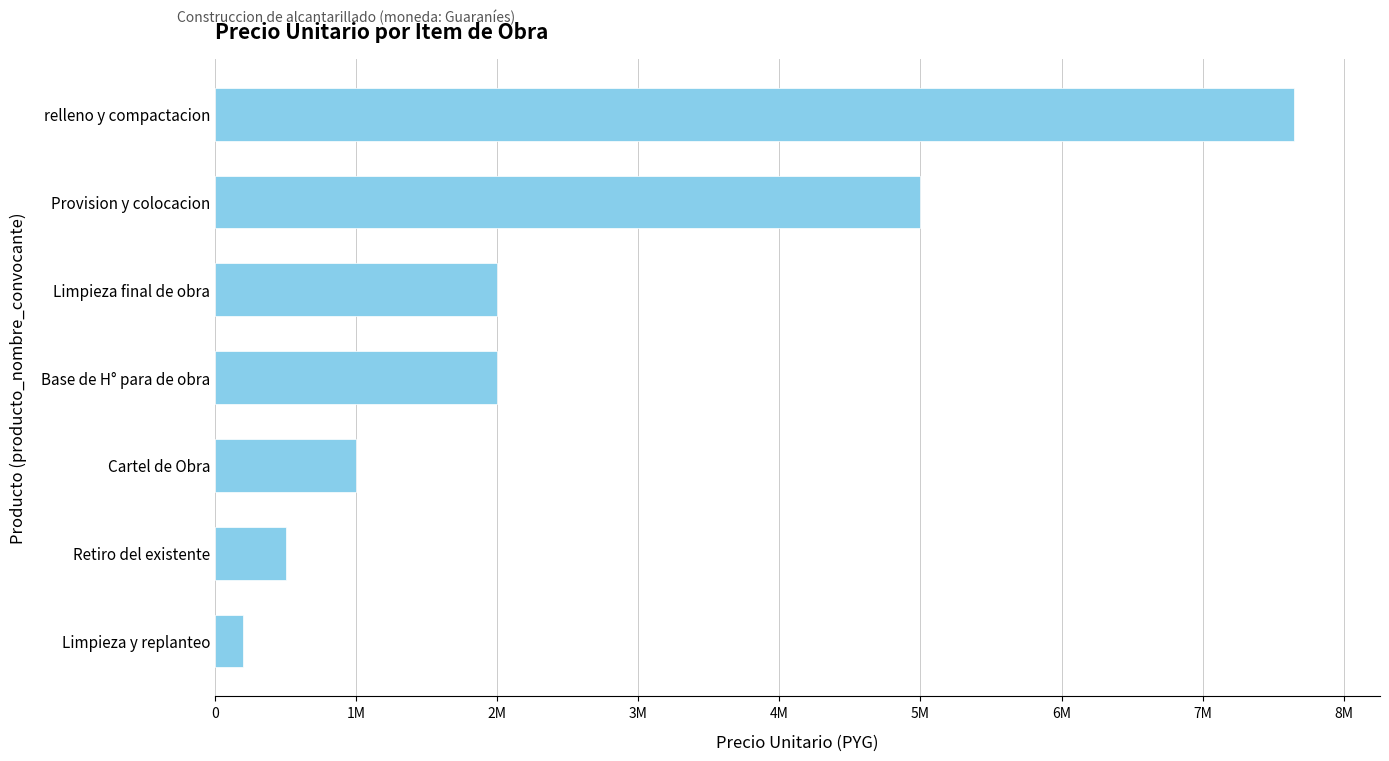

What is the difference between the second highest and second lowest values?

4500000